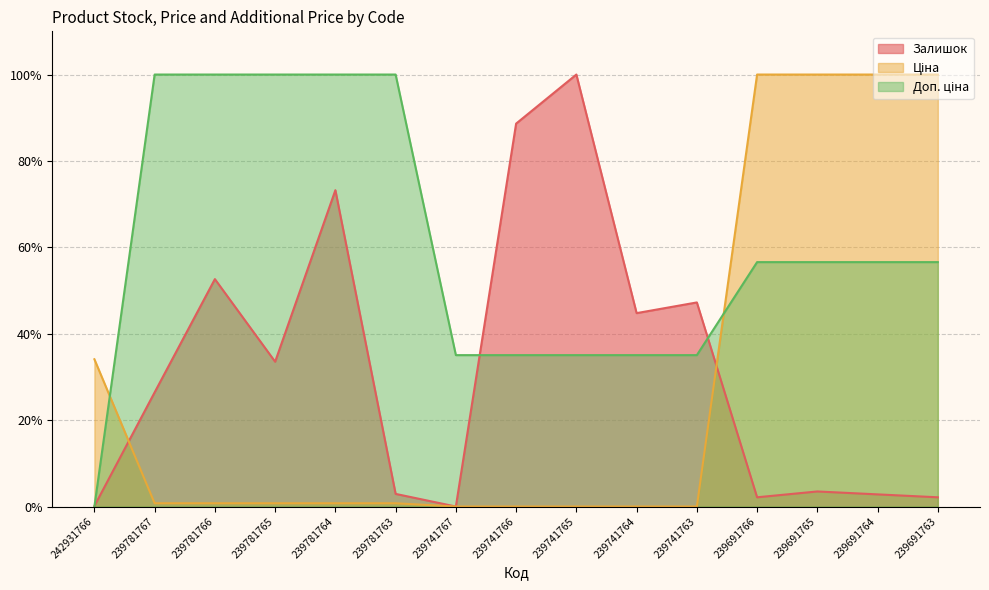

The Ціна series shows 1.2 at 239781767. True or false?

False